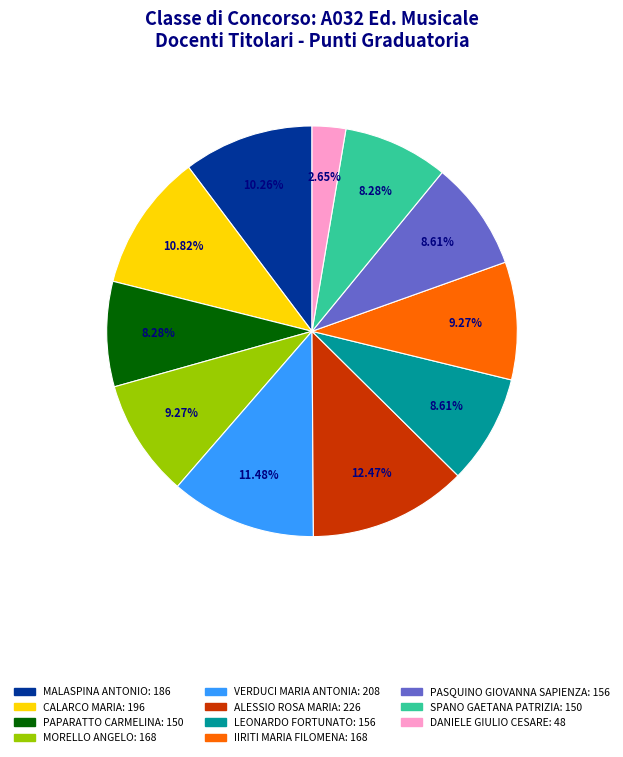

Does any single category account for the majority?

No